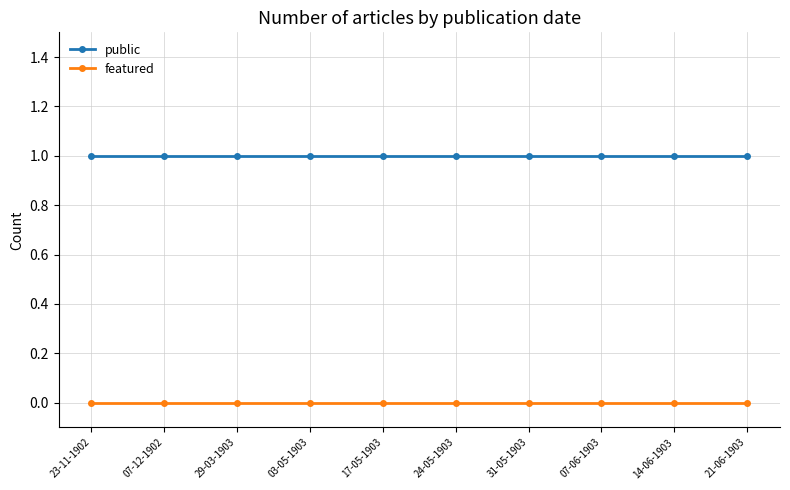

What is the spread (max minus min) of values at 14-06-1903?

1